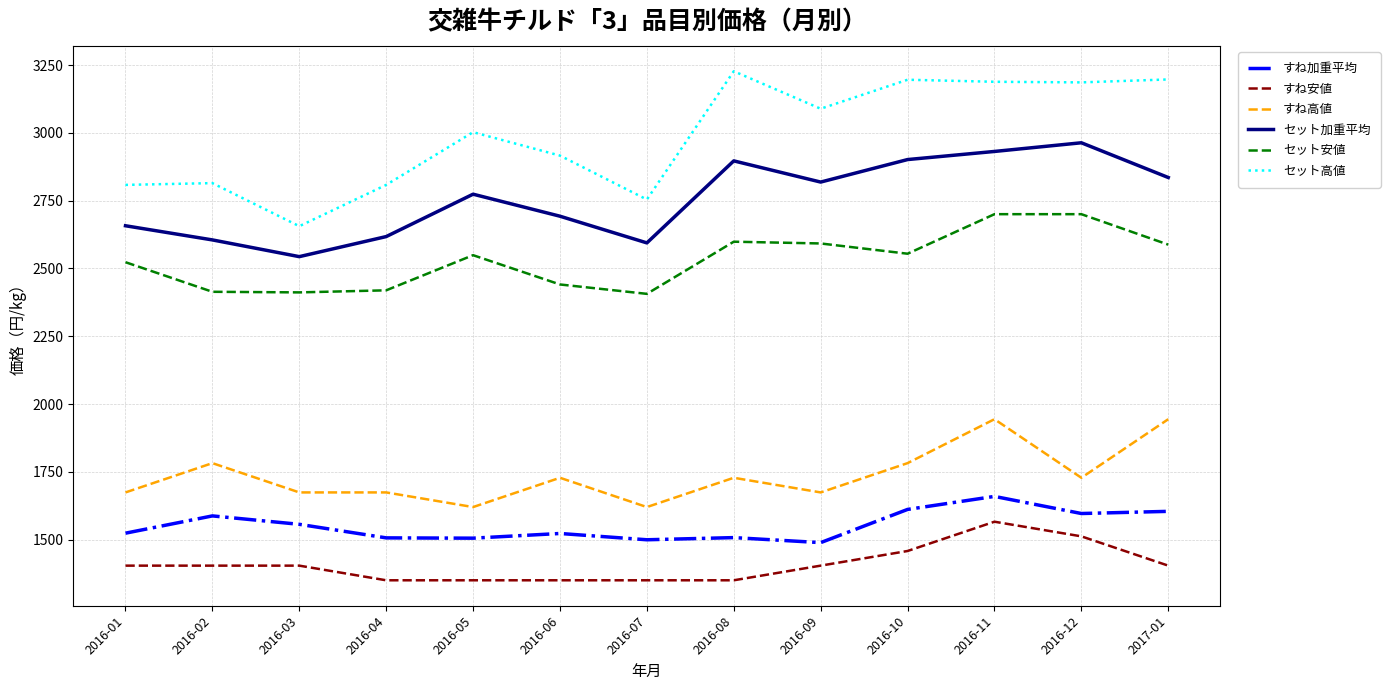

How many categories are shown in the chart?

13